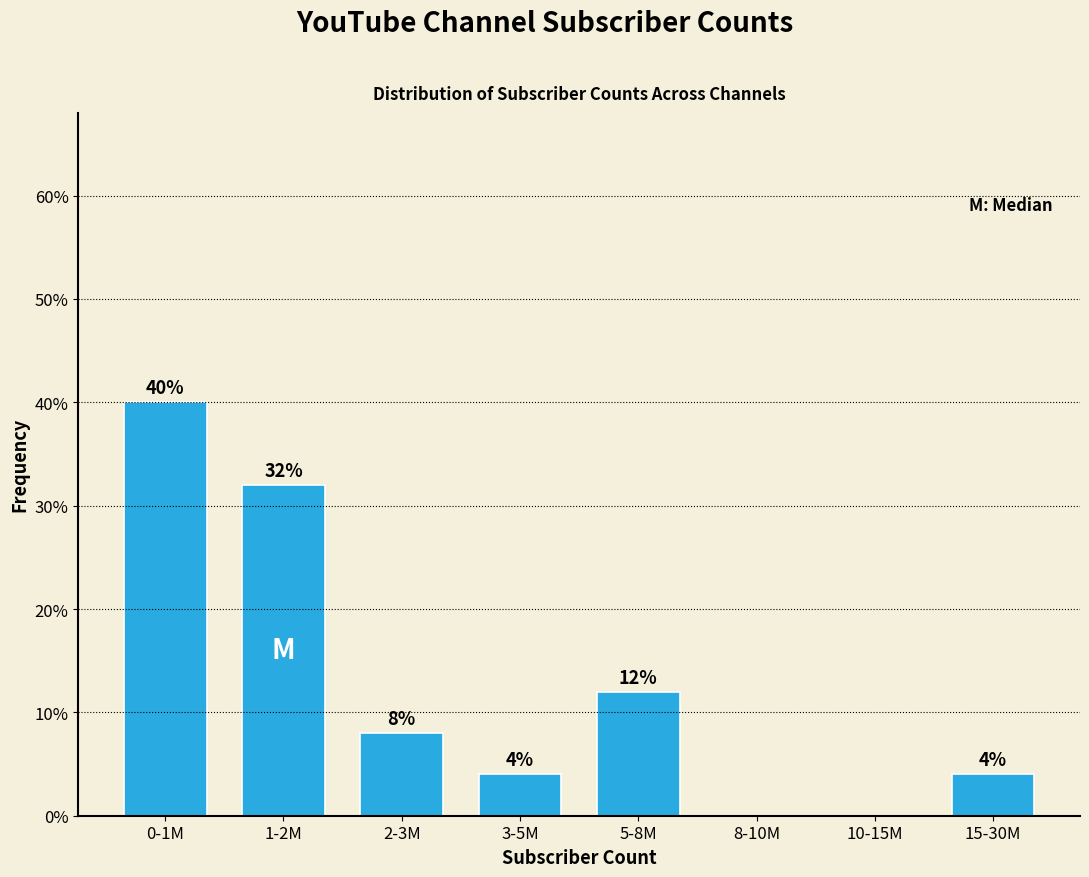

Reading right to left, what are all the values shown in this chart?

15-30M=4	10-15M=0	8-10M=0	5-8M=12	3-5M=4	2-3M=8	1-2M=32	0-1M=40